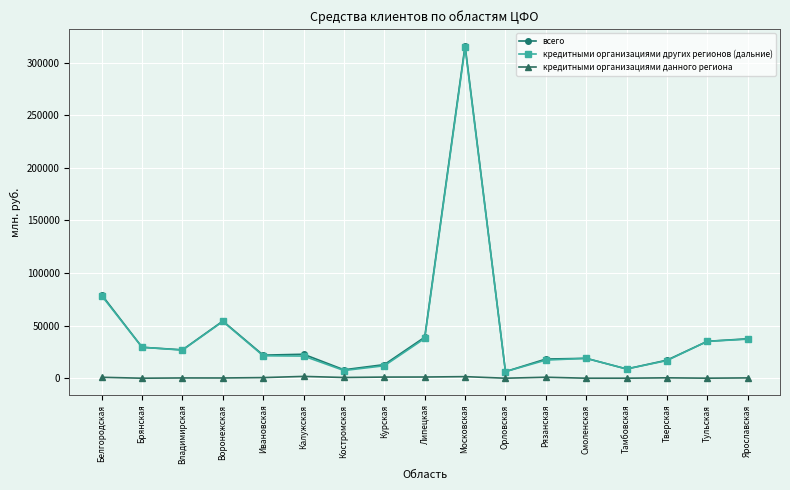

At which label does кредитными организациями других регионов (дальние) first exceed 21323?

Белгородская